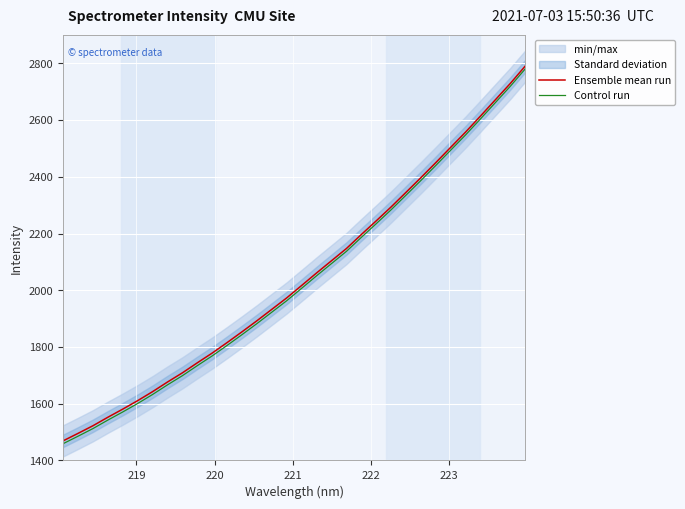

Which series has the widest spread of values?

Ensemble mean run